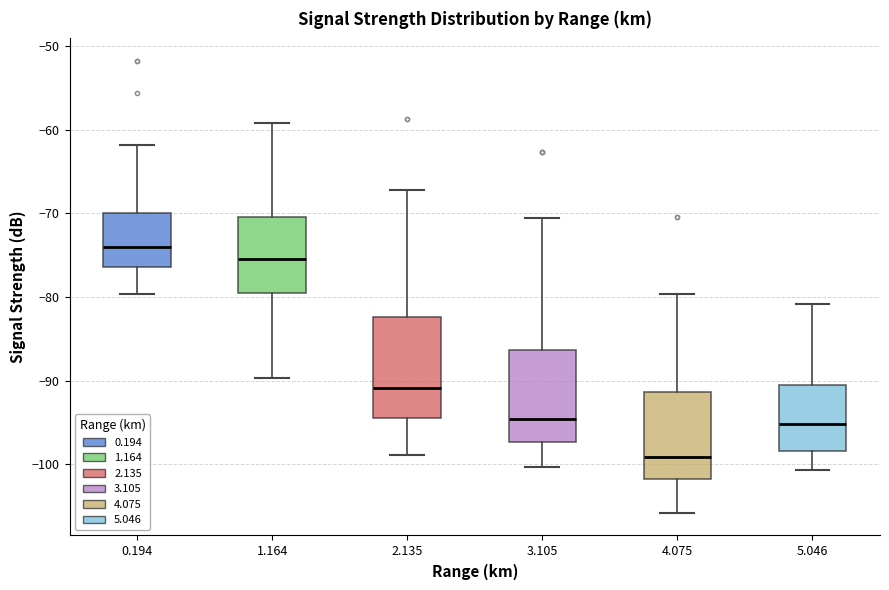

Reading left to right, transcribe this box plot: for each box, give where its median line is, the range the box spans, and where its two whiskers end, as read against the y-axis. The values are not printed on the chart, so give them approximately, as read against the axis.

0.194: median -74, box -76 to -70, whiskers -80 to -62
1.164: median -75, box -80 to -70, whiskers -90 to -59
2.135: median -91, box -94 to -82, whiskers -99 to -67
3.105: median -95, box -97 to -86, whiskers -100 to -71
4.075: median -99, box -102 to -91, whiskers -106 to -80
5.046: median -95, box -98 to -91, whiskers -101 to -81